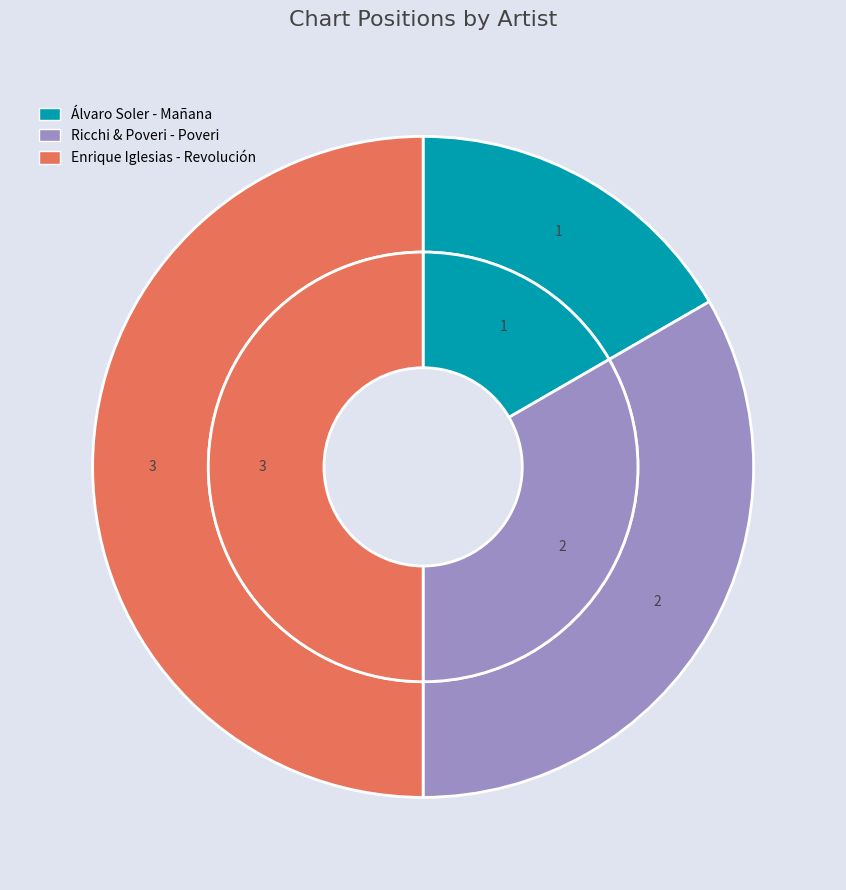

To the nearest percent, what is the combined percentage of Ricchi & Poveri - Poveri and Enrique Iglesias - Revolución?

83%